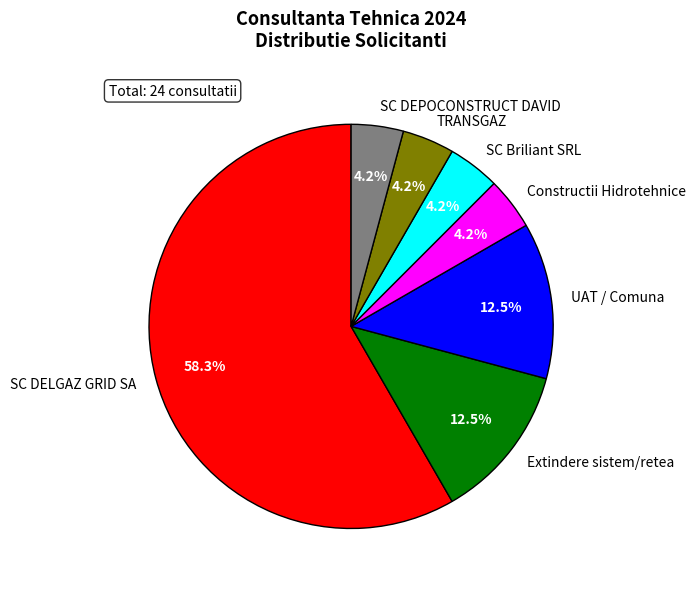

What is the ratio of the value at SC Briliant SRL to the value at TRANSGAZ?

1.0